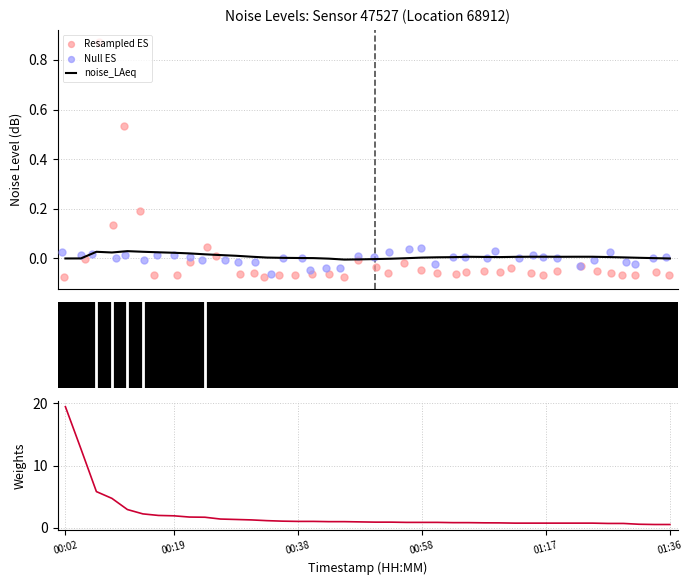

Which series has the widest spread of Y values?

noise_LA_max